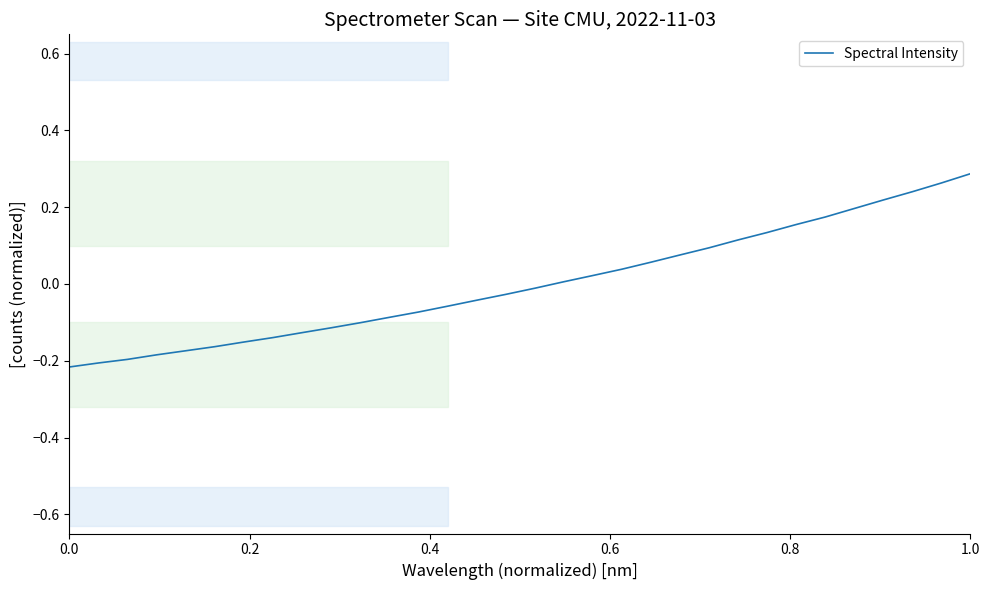

What is the difference between the maximum and minimum values?

0.5